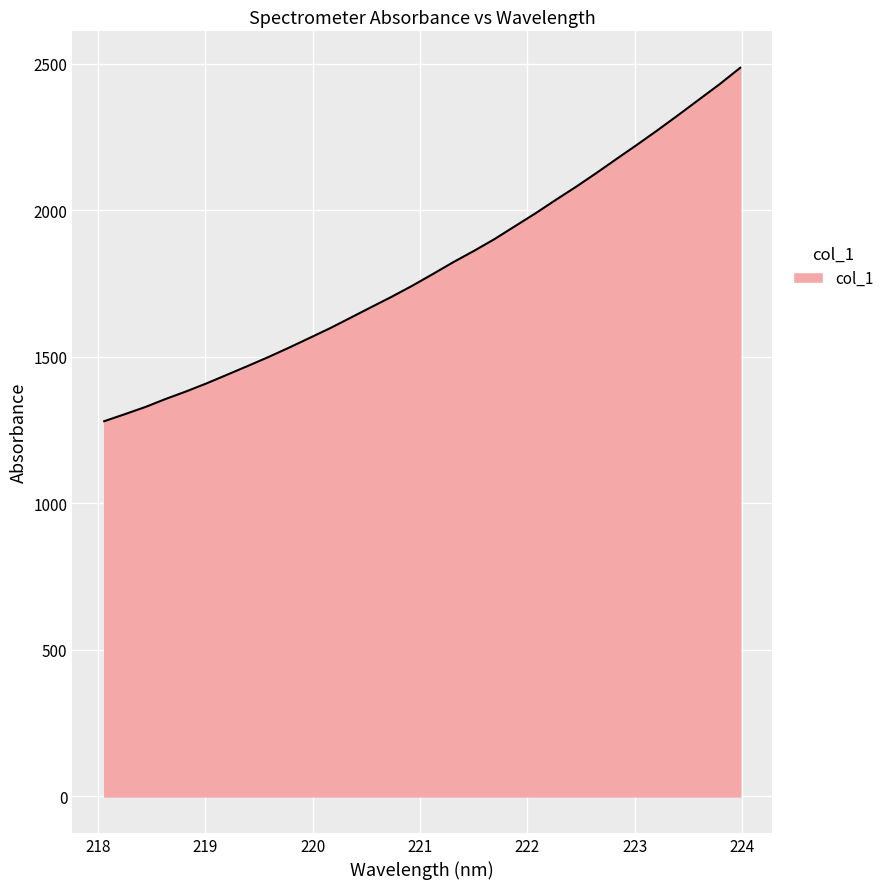

Reading left to right, transcribe all the data shown in this chart.

1280.7	1304.6	1329.1	1356.8	1382.6	1410.3	1439.8	1469.5	1499.8	1531.7	1564.8	1598.1	1633.9	1669.8	1705.4	1742.8	1782.7	1823.3	1861.5	1901.6	1945.7	1989.6	2036.0	2081.1	2128.6	2177.5	2225.9	2275.6	2326.8	2379.0	2431.2	2487.0